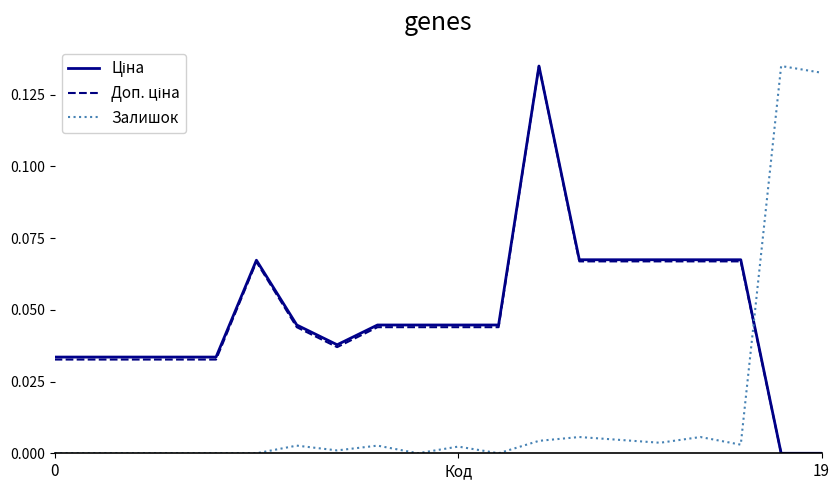

What is the greatest value displayed?

0.1